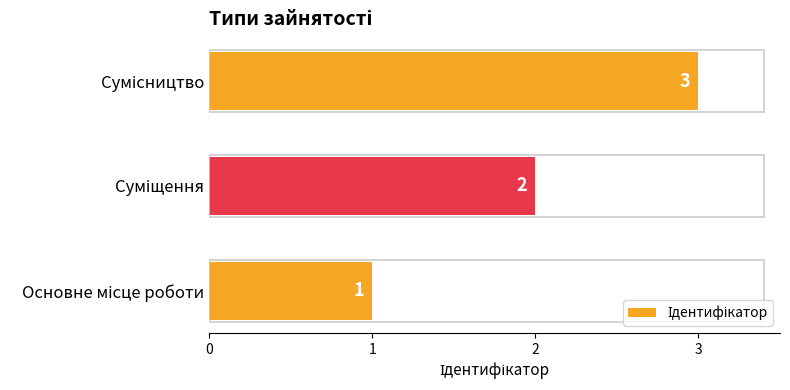

What is the maximum value shown in the chart?

3